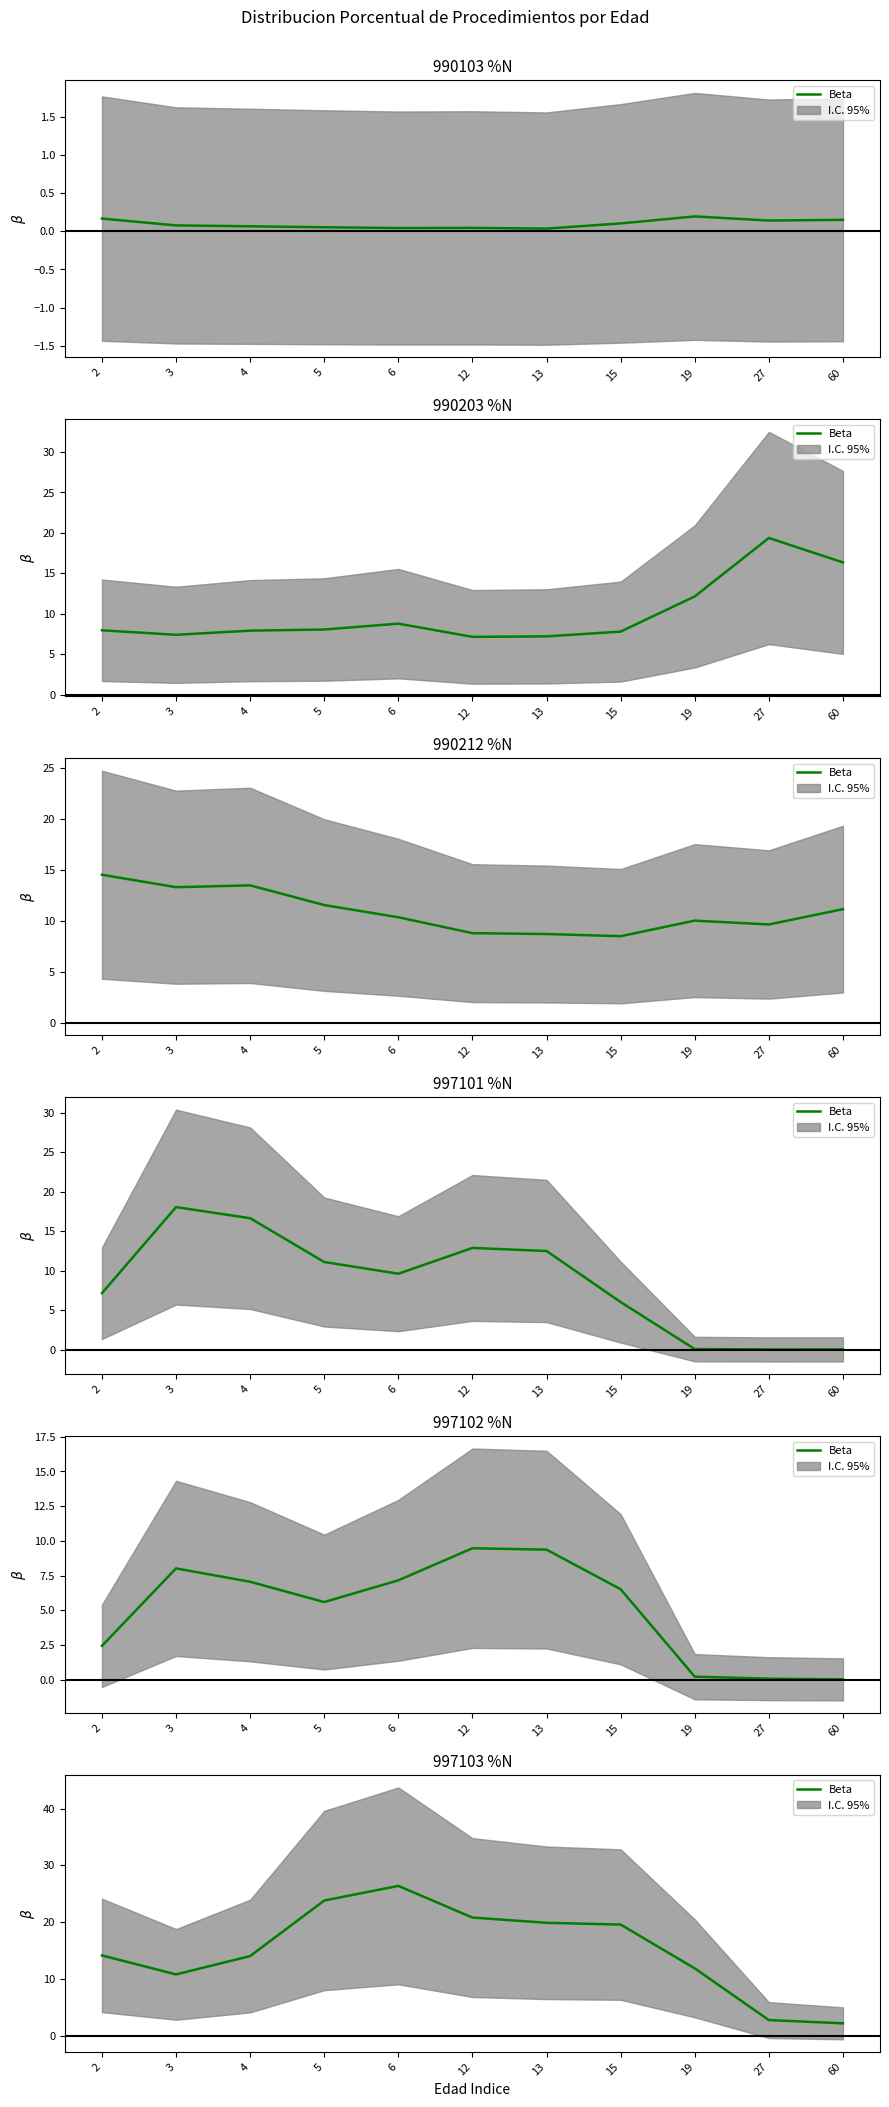

True or false: the data shows 6.7 at 19.

False